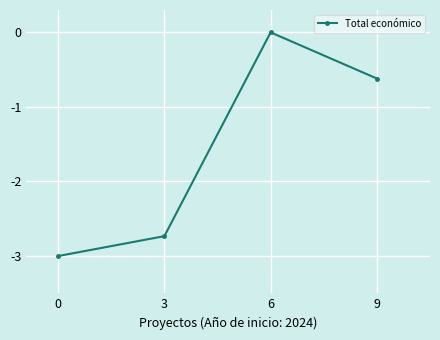

What is the average value?

-1.6